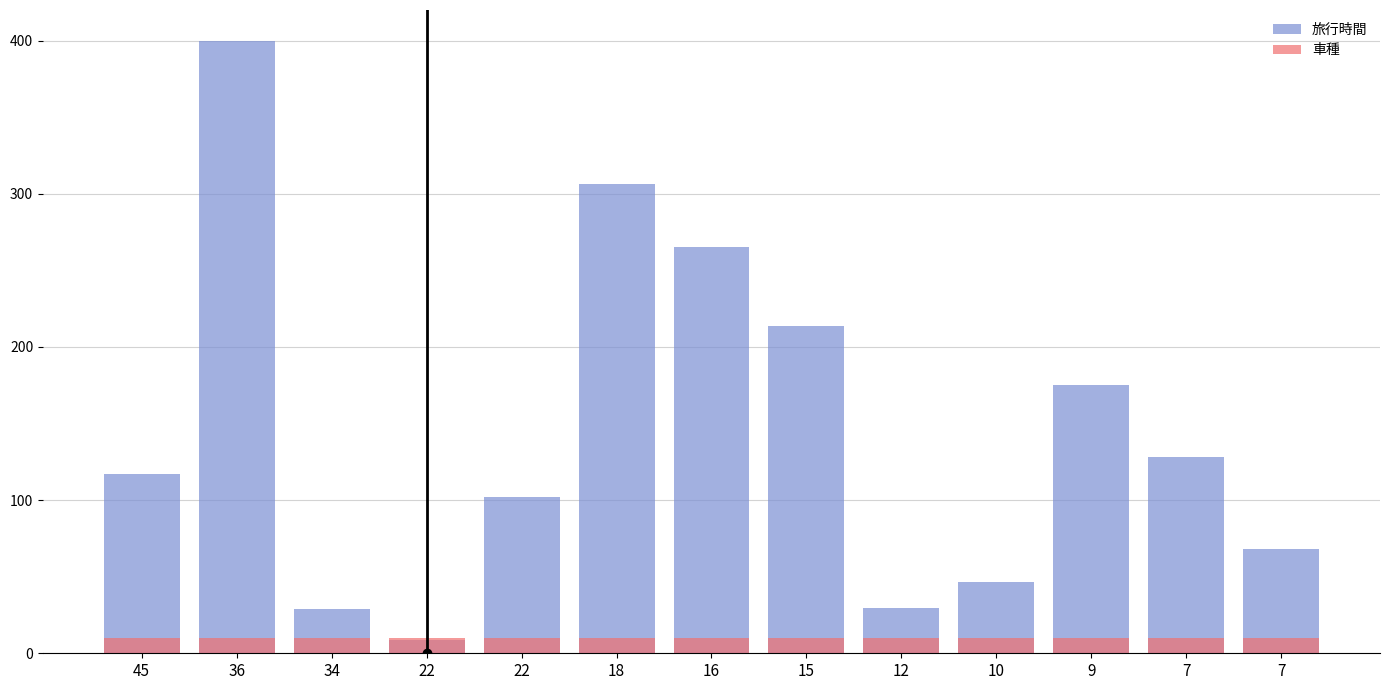

At which label does 旅行時間 reach its minimum?

22